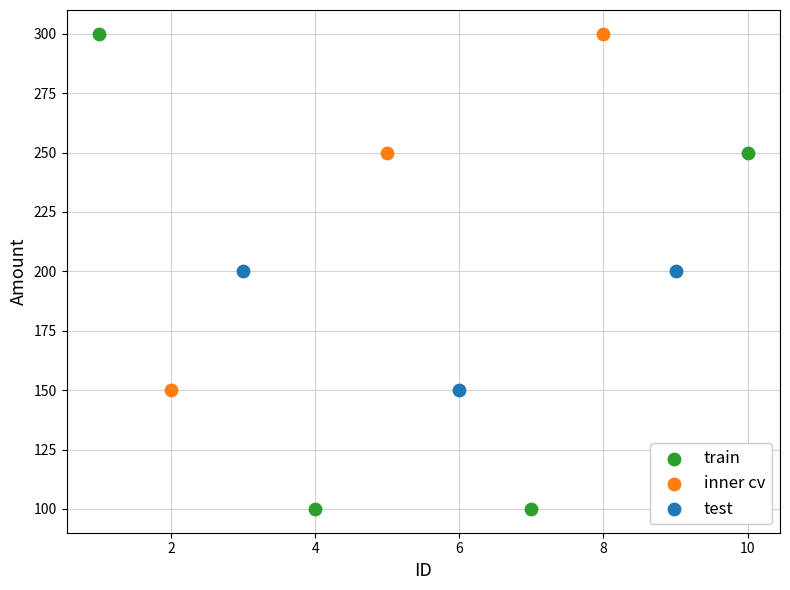

Which series reaches the minimum Y coordinate?

train